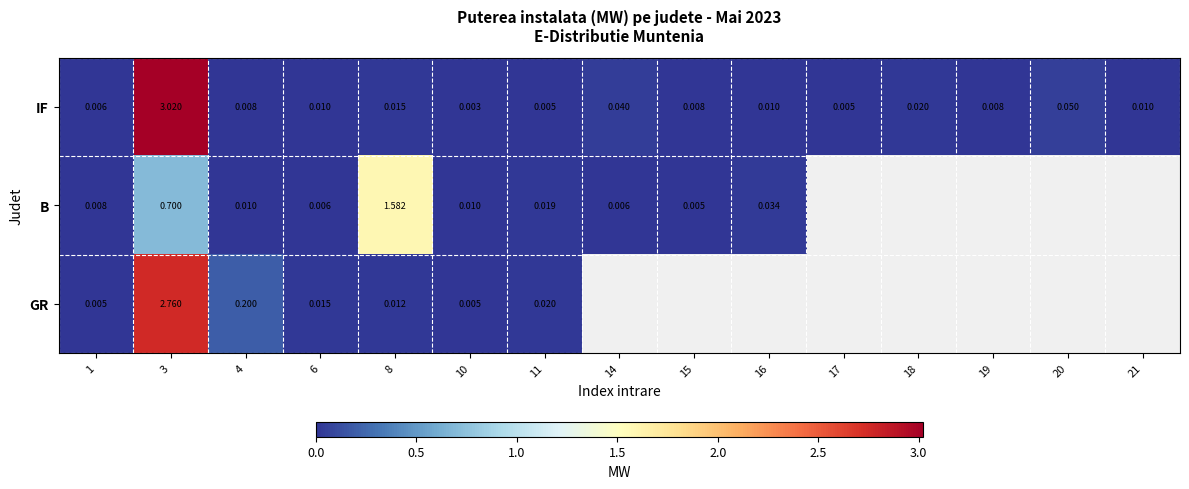

Rank the series at 1 from highest to lowest value.

B, IF, GR